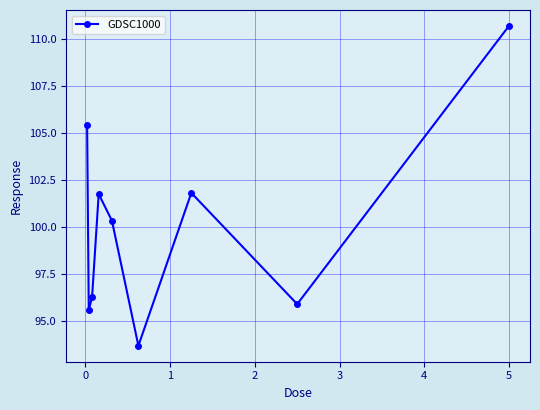

What is the maximum value shown in the chart?

110.7